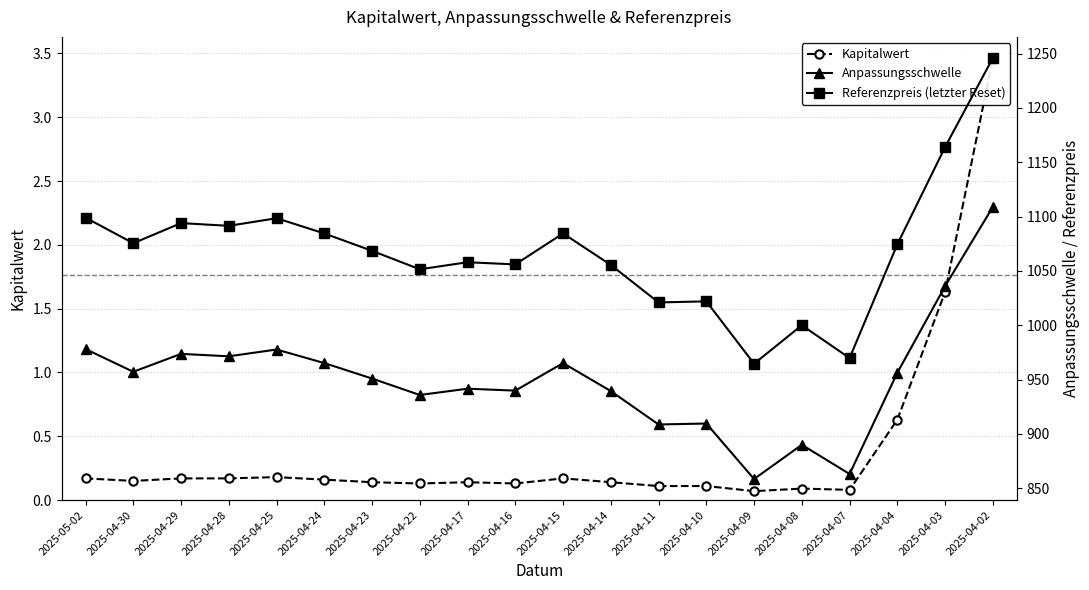

Which category has the highest value in the Anpassungsschwelle series?

2025-04-02